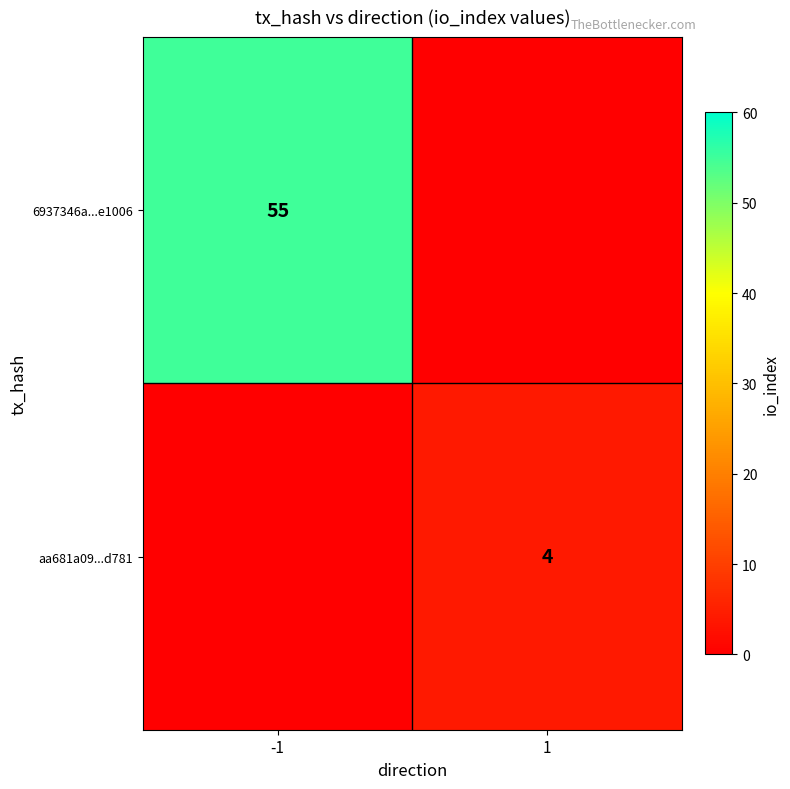

True or false: aa681a09...d781 has a value of 6 at 1.

False